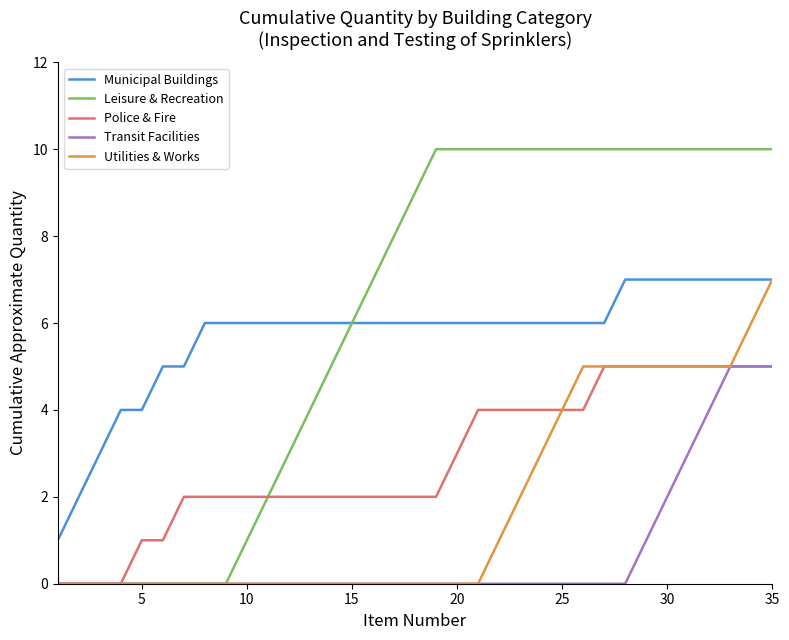

What are all the series names shown in the legend?

Municipal Buildings, Leisure & Recreation, Police & Fire, Transit Facilities, Utilities & Works